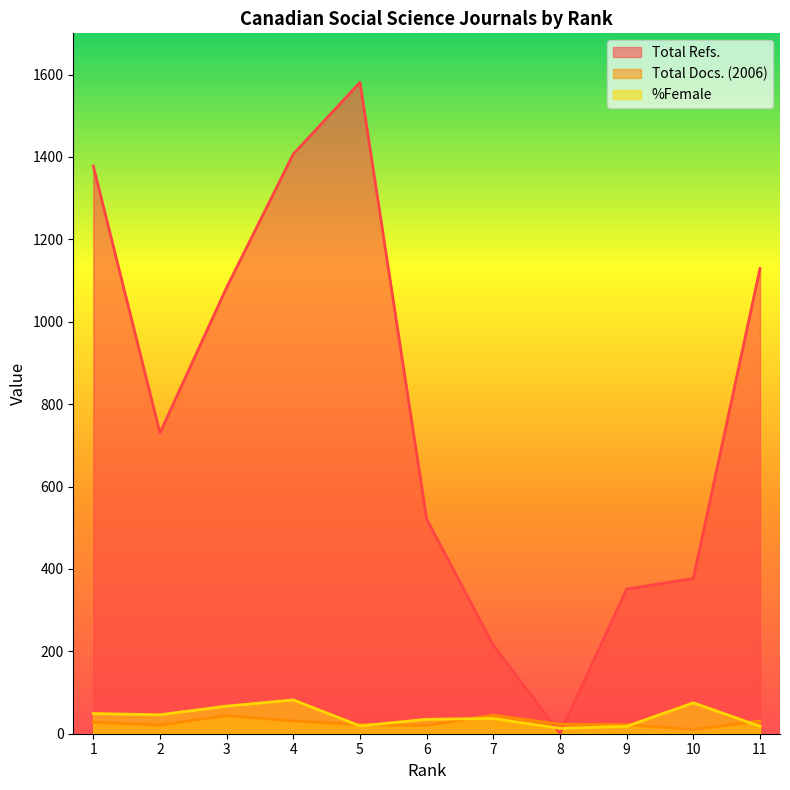

What is the average value of the Total Docs. (2006) series?

27